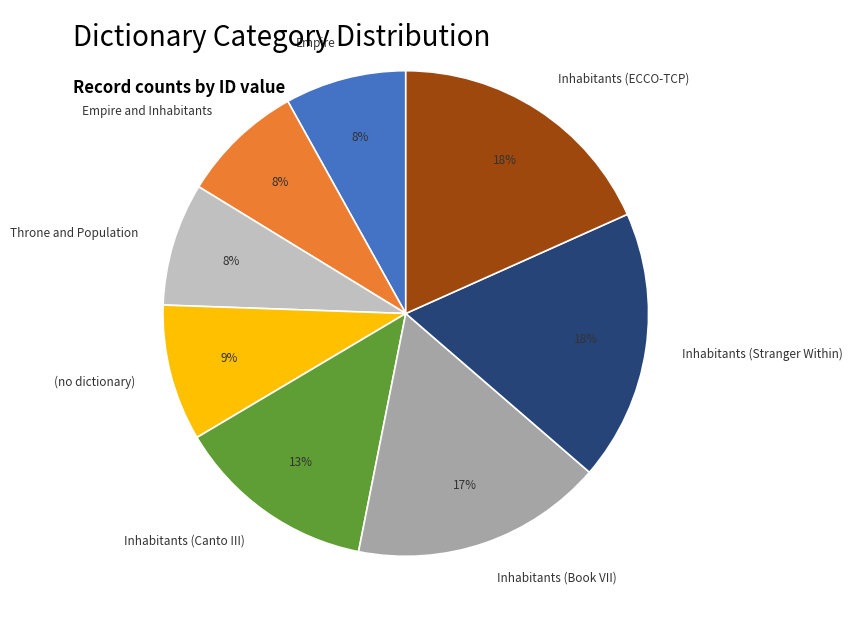

Which has a higher value, Inhabitants (ECCO-TCP) or Empire and Inhabitants?

Inhabitants (ECCO-TCP)